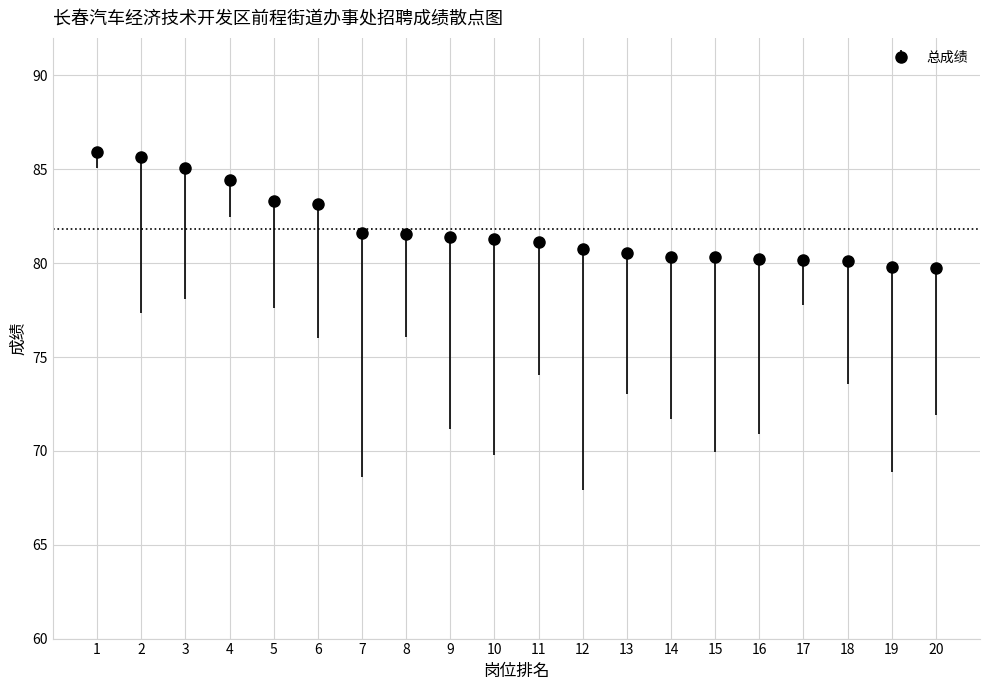

Which has a higher value, 10 or 20?

10